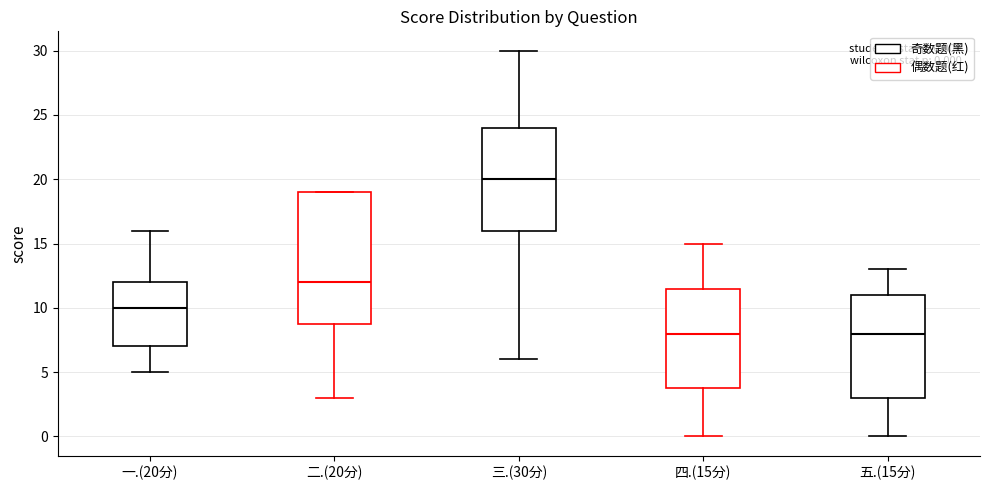

Which box has the highest median line?

三.(30分)